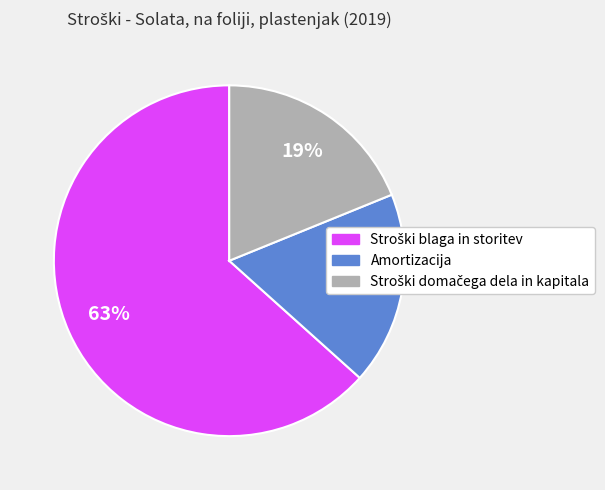

To the nearest percent, what portion does Amortizacija represent?

18%